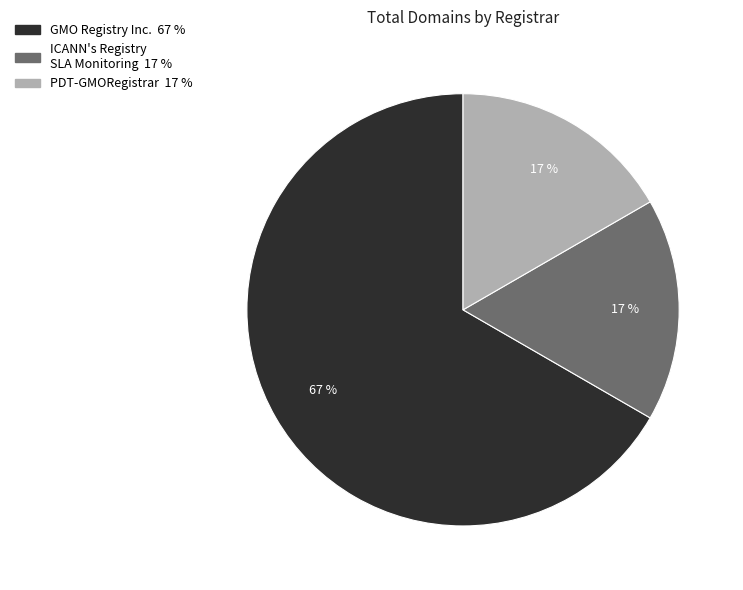

Is there a majority slice in this chart?

Yes